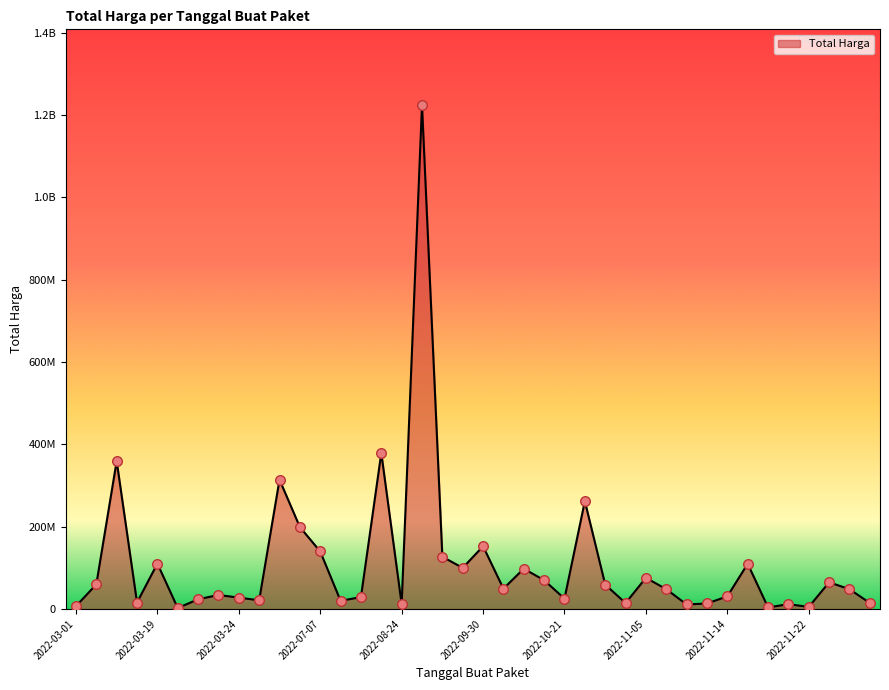

Does the chart have visible grid lines?

No